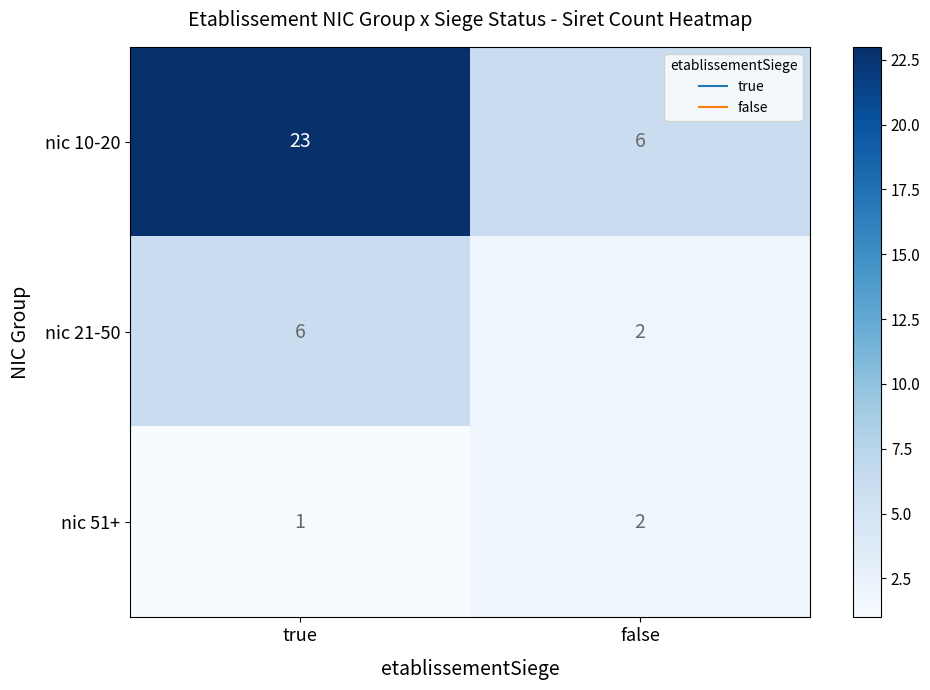

At which category is the sum across all series the highest?

true